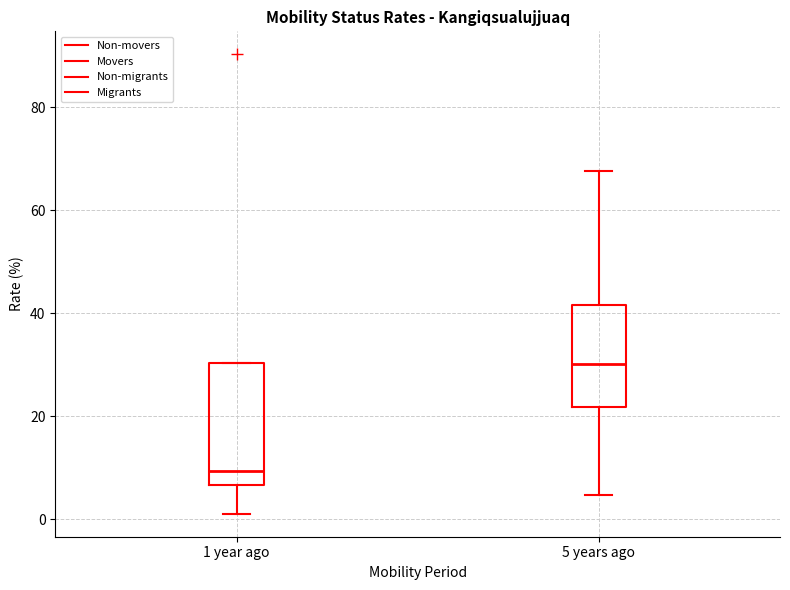

Reading left to right, read every box against the y-axis: the position of its median line, the range the box covers, and the ends of its whiskers. The values are not printed on the chart, so give them approximately, as read against the axis.

1 year ago: median 10, box 6 to 30, whiskers 2 to 30
5 years ago: median 30, box 22 to 42, whiskers 4 to 68